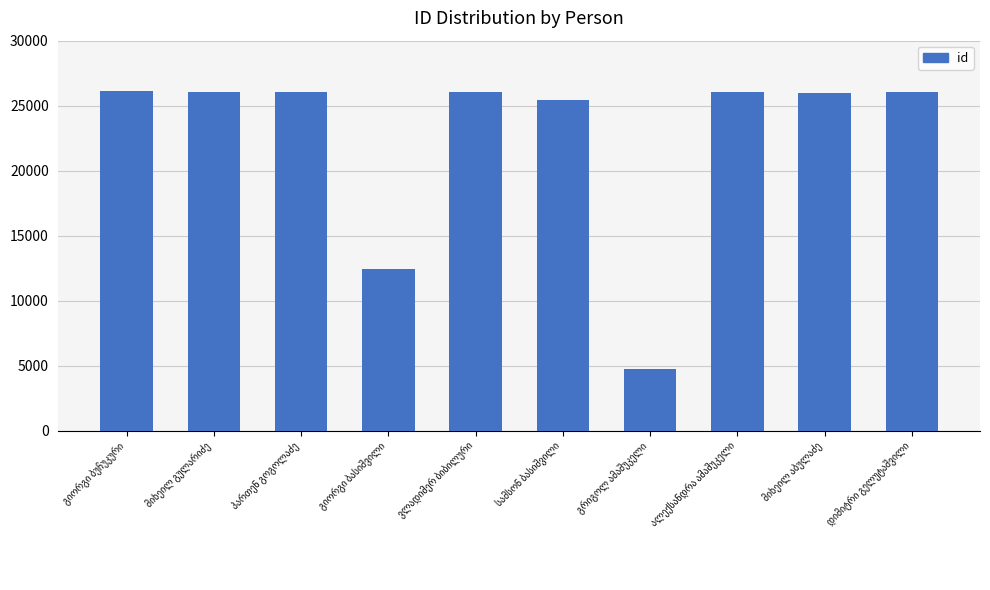

What is the difference between the maximum and minimum values?

21393